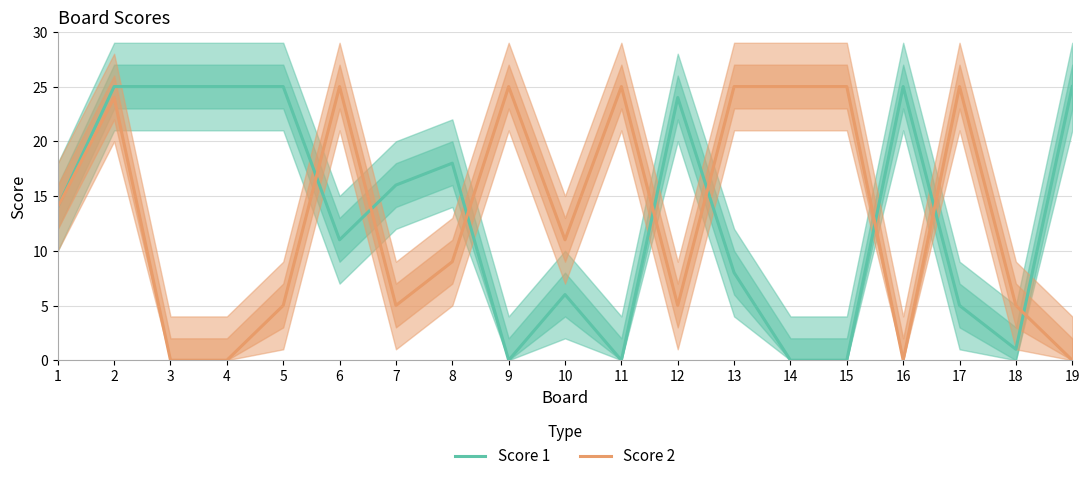

Does the chart have visible grid lines?

Yes